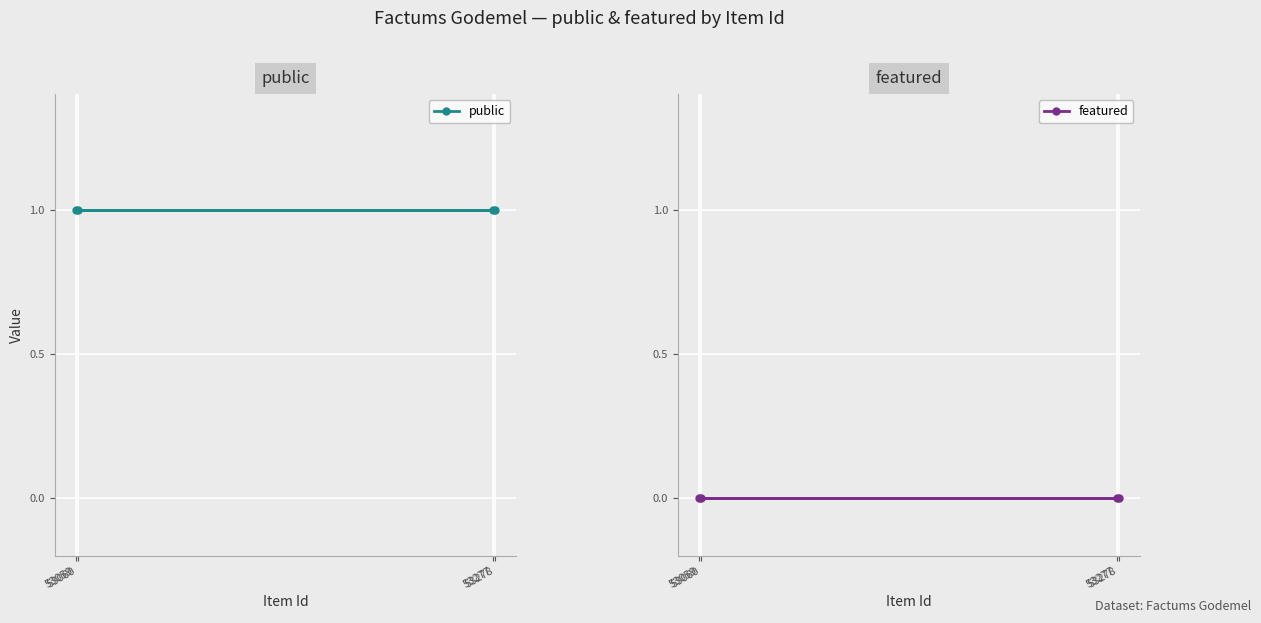

What is the total value across all series at 53278?

1